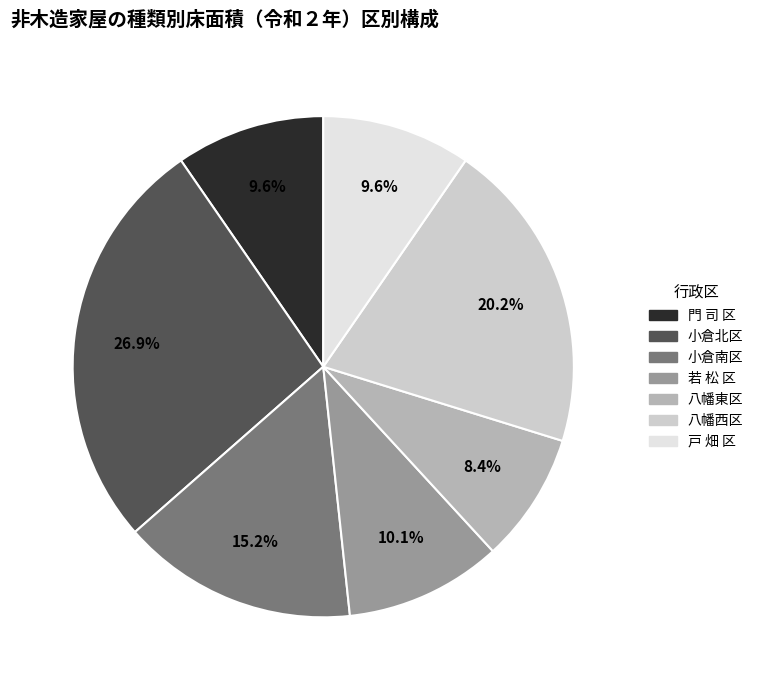

Is 若 松 区 the majority of the pie?

No